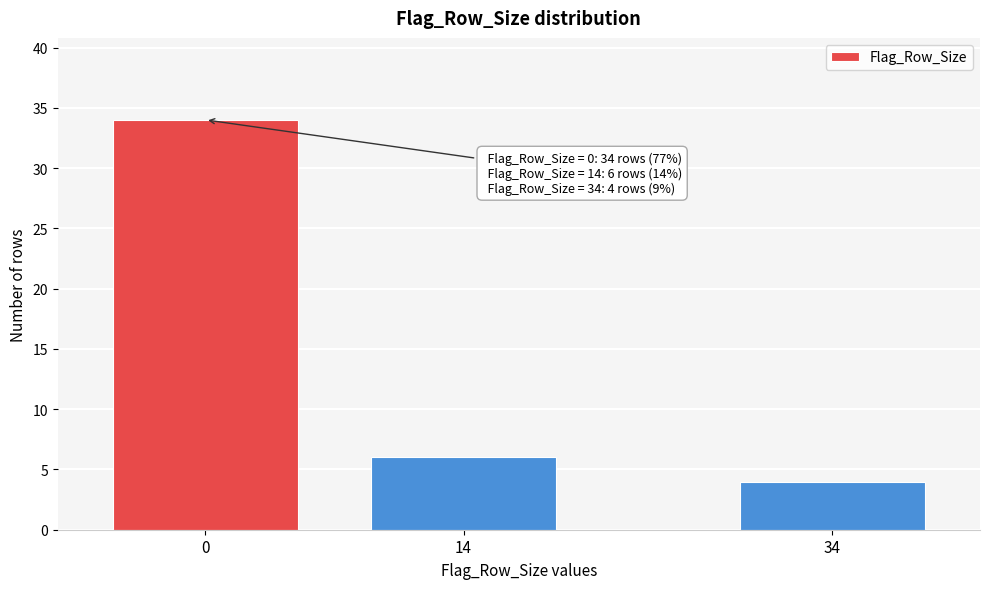

Reading left to right, what are all the values shown in this chart?

34	6	4